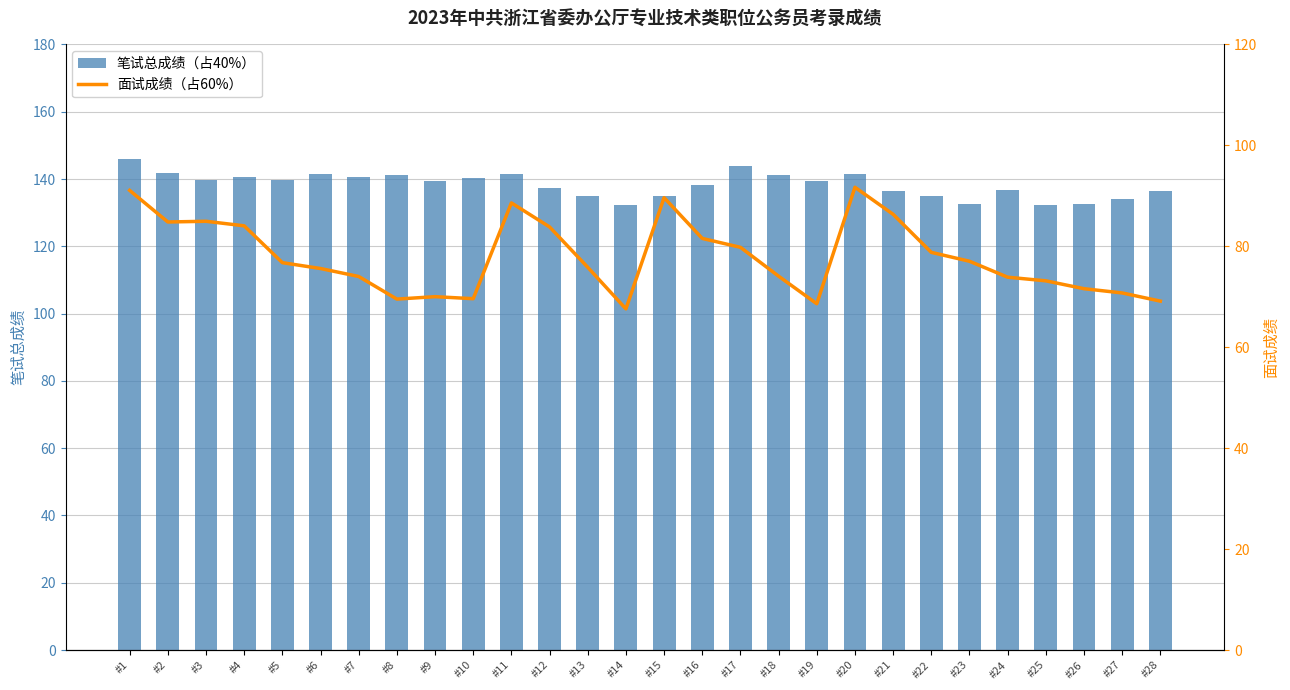

Reading left to right, extract all data points from this chart.

笔试总成绩（占40%）: 145.9	141.8	139.6	140.6	139.6	141.6	140.5	141.2	139.4	140.4	141.4	137.3	134.9	132.3	135.1	138.3	144.0	141.3	139.5	141.4	136.4	135.1	132.7	136.8	132.4	132.7	134.0	136.3
面试成绩（占60%）: 91.1	84.8	85.0	84.1	76.8	75.6	74.0	69.5	70.0	69.6	88.6	83.8	75.8	67.6	89.6	81.6	79.8	74.1	68.6	91.7	86.3	78.8	77.0	73.9	73.2	71.6	70.8	69.1